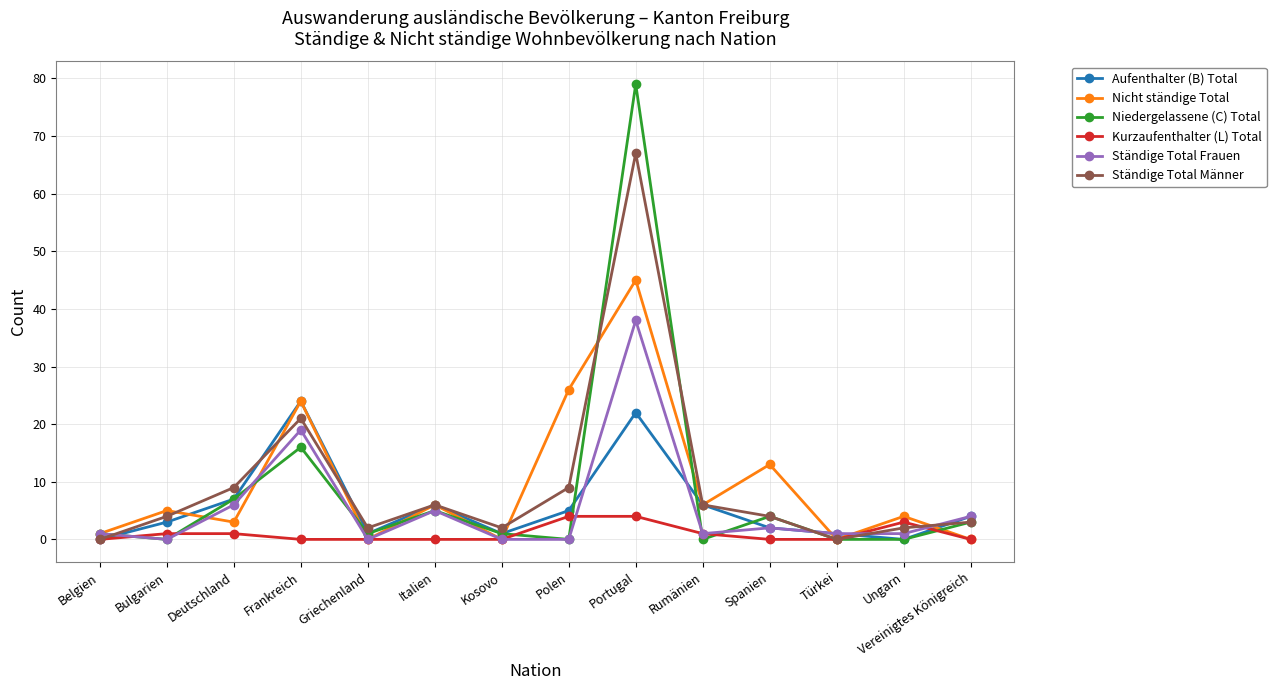

The value of Aufenthalter (B) Total at Portugal is 22. True or false?

True